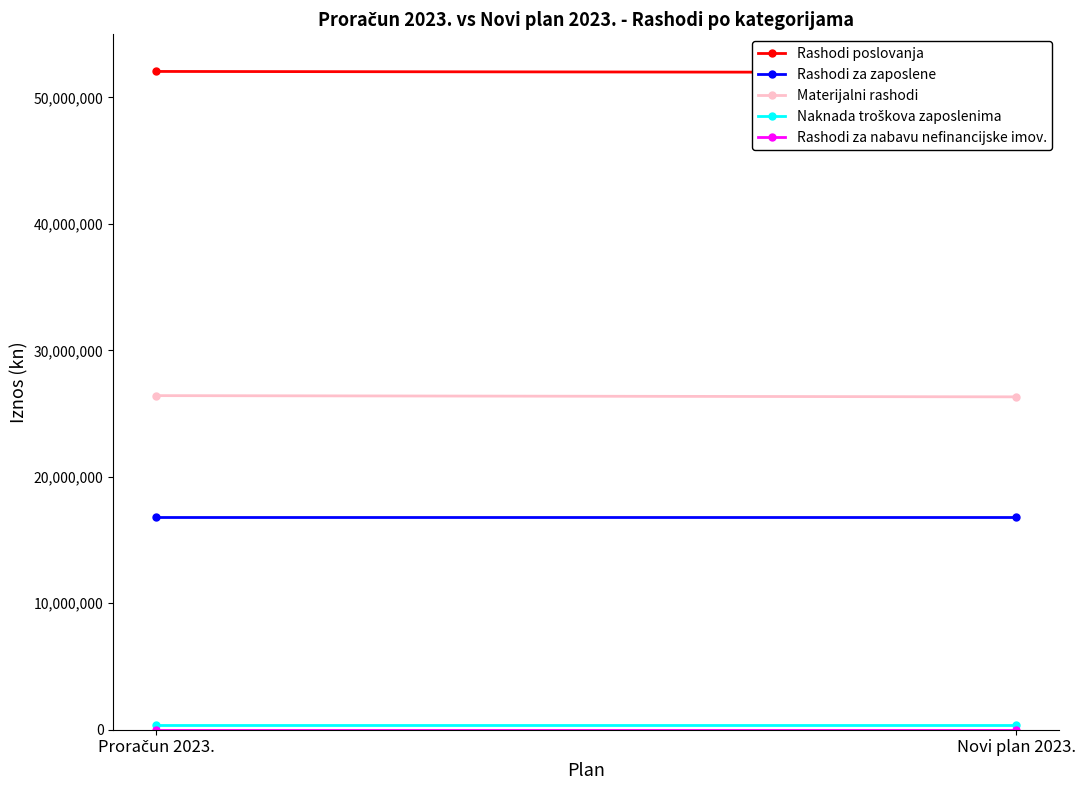

What is the value of the Rashodi poslovanja point at the 1st from the left?

52057689